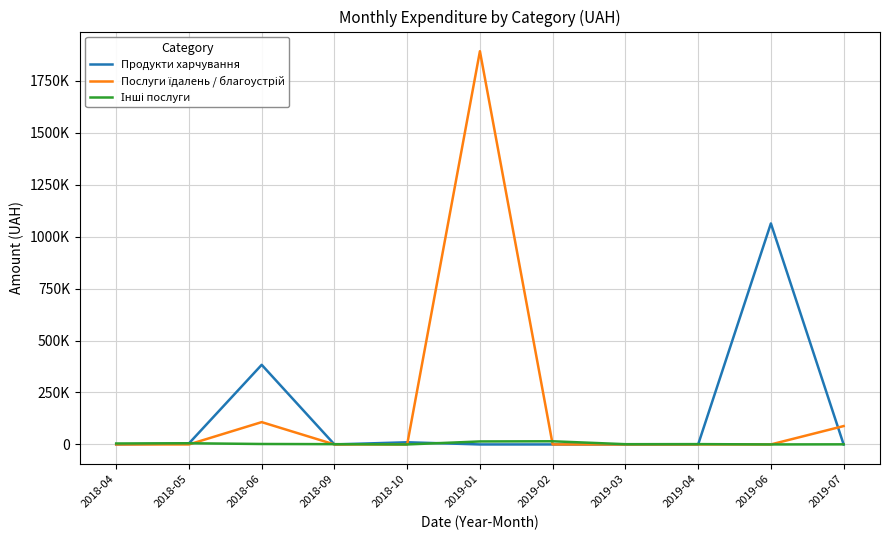

What is the sum of all Продукти харчування values?

1462249.2